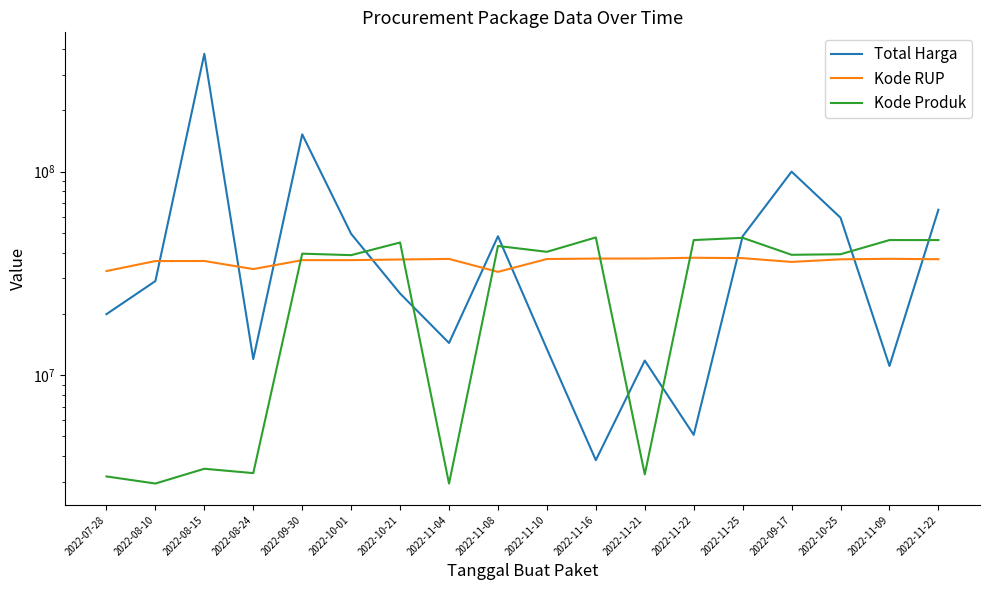

Where does the Kode Produk series first go above 39541807?

2022-10-21